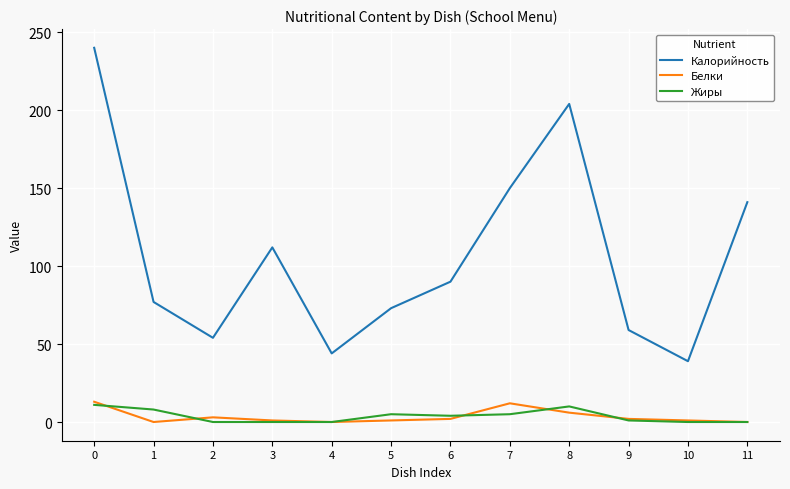

What is the approximate value of Калорийность at 8, to the nearest 10?

200